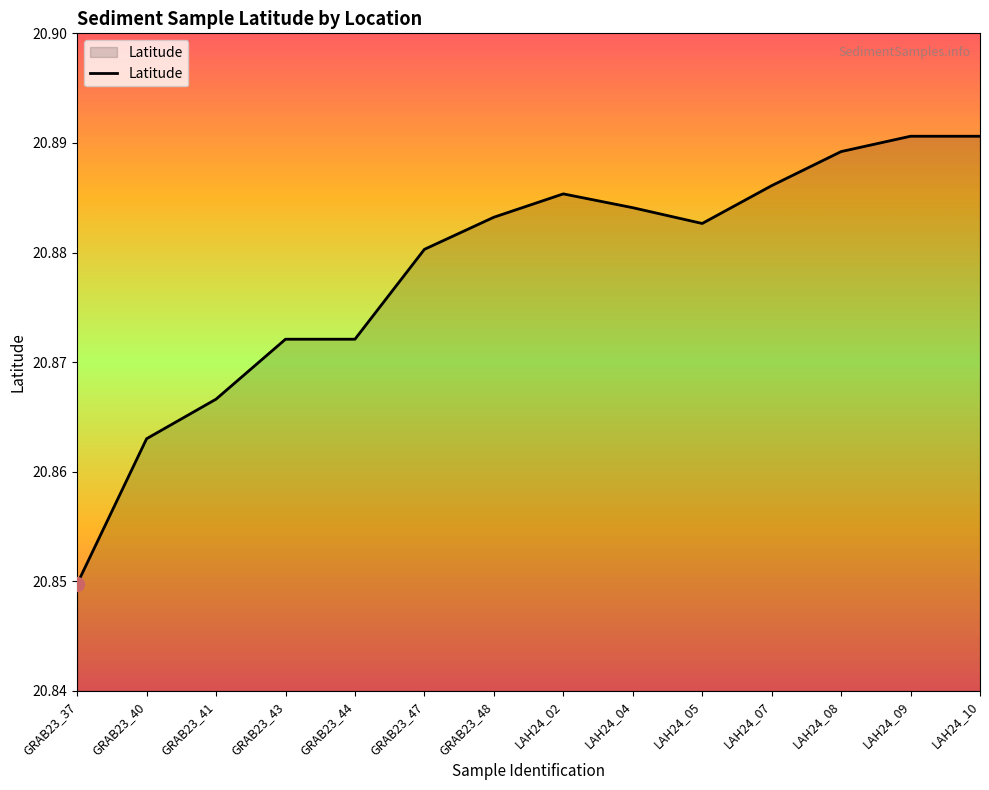

Where is the data nearest to the value 20?

GRAB23_37